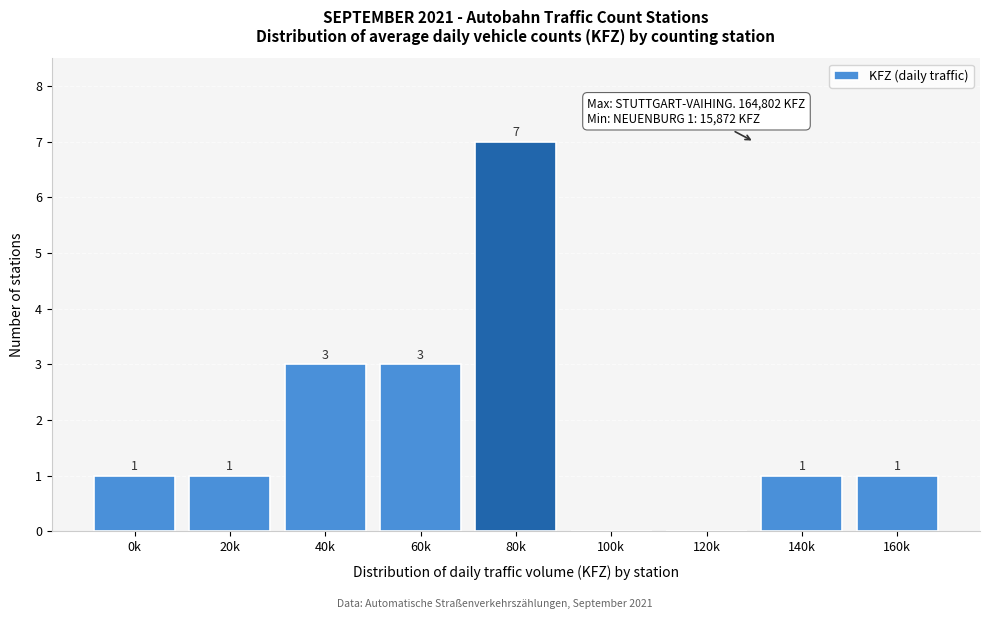

Reading left to right, list all the values displayed in this chart.

0k=1	20k=1	40k=3	60k=3	80k=7	100k=0	120k=0	140k=1	160k=1